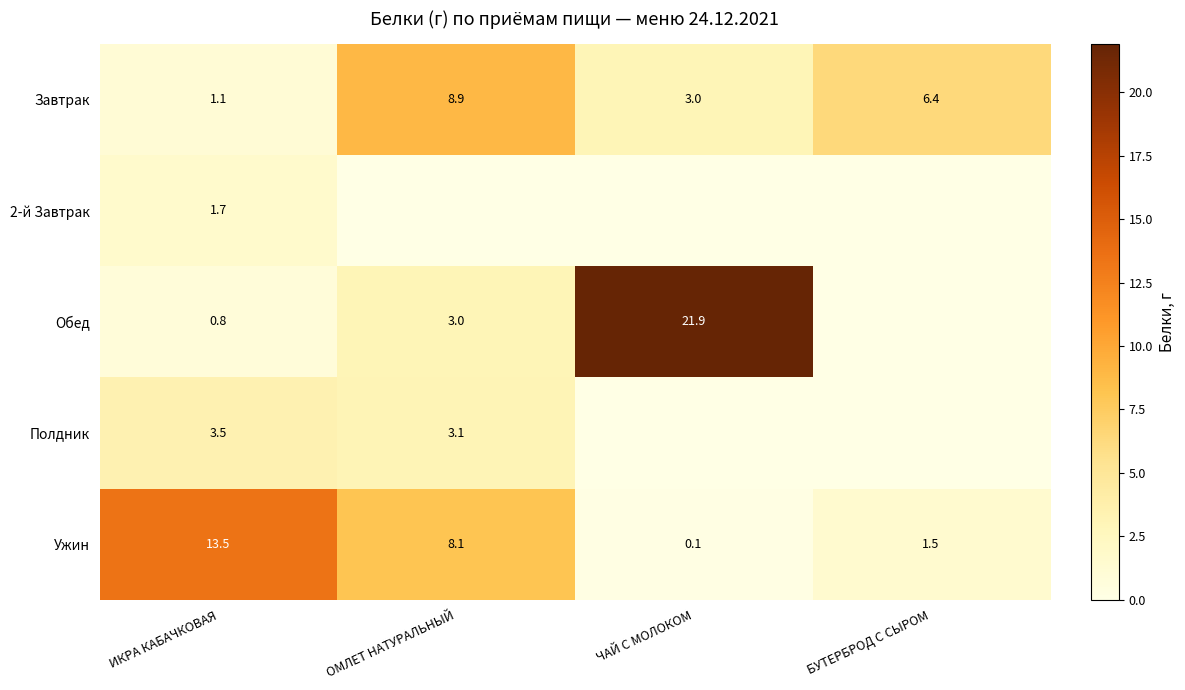

What is the highest value of the Ужин series?

13.5